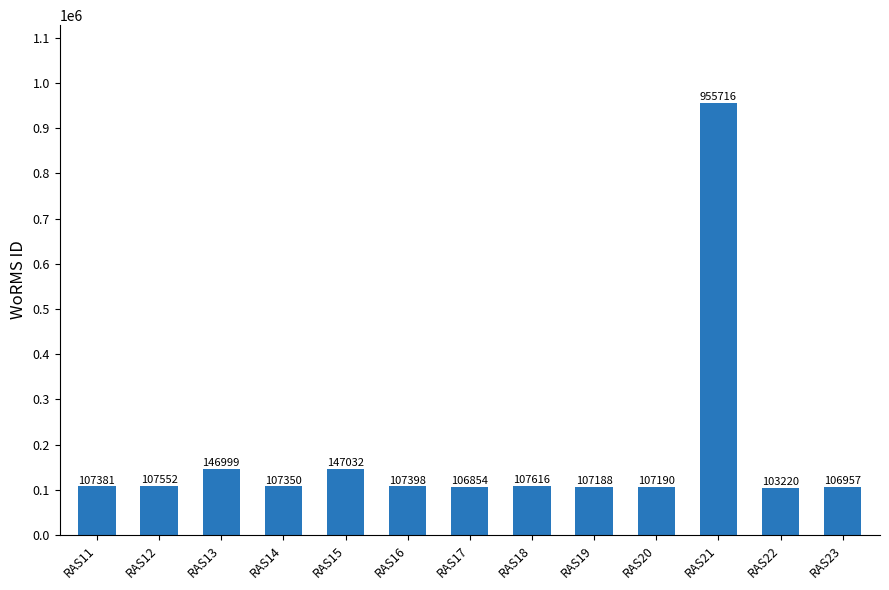

Where is the data nearest to the value 529468?

RAS15